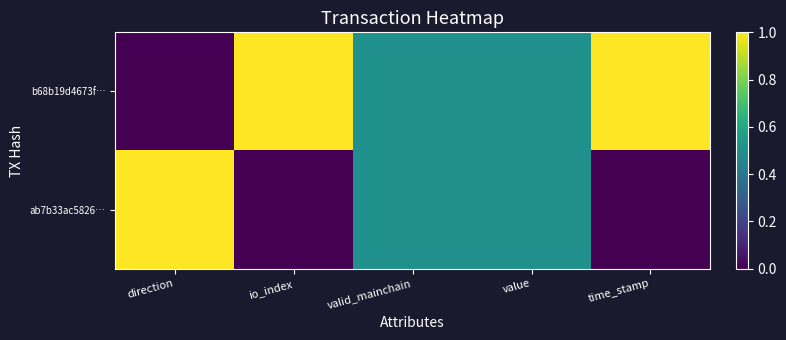

Which series has the widest spread of values?

b68b19d4673f…